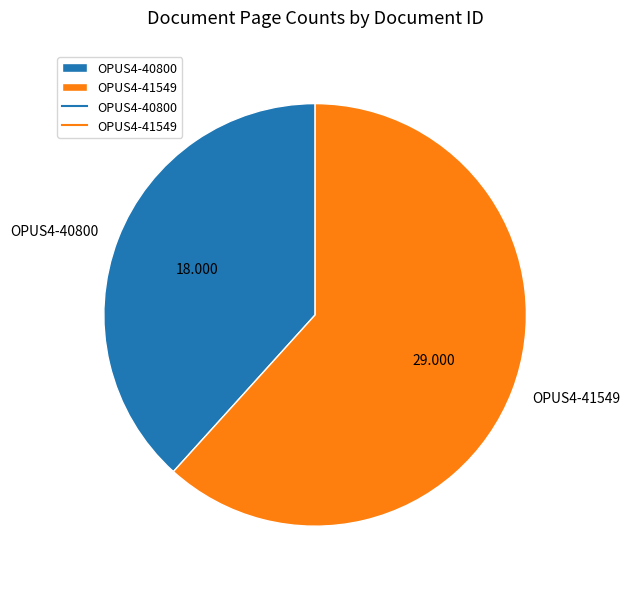

Which slice represents more than half of the pie?

OPUS4-41549